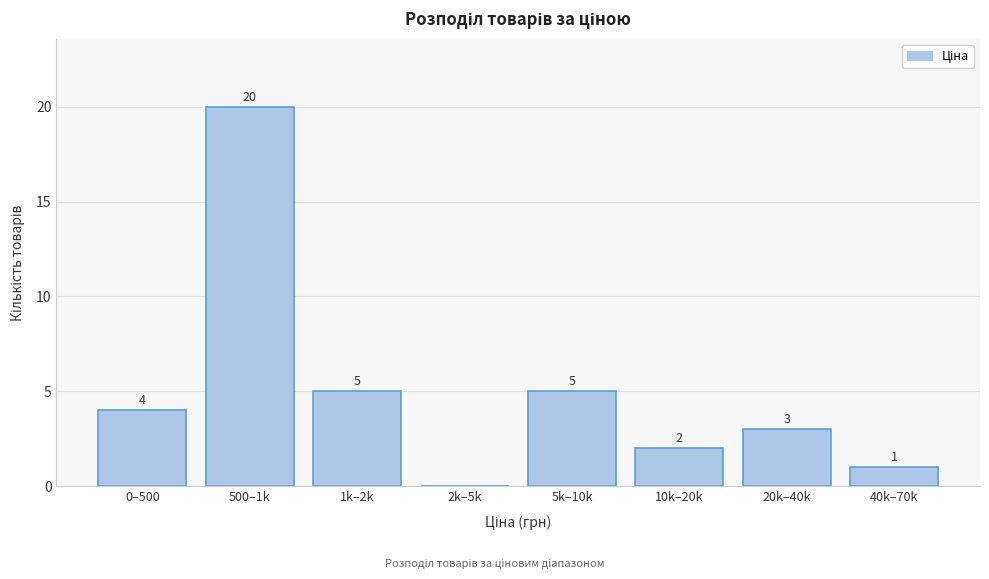

Reading left to right, extract all data points from this chart.

0–500=4	500–1k=20	1k–2k=5	2k–5k=0	5k–10k=5	10k–20k=2	20k–40k=3	40k–70k=1